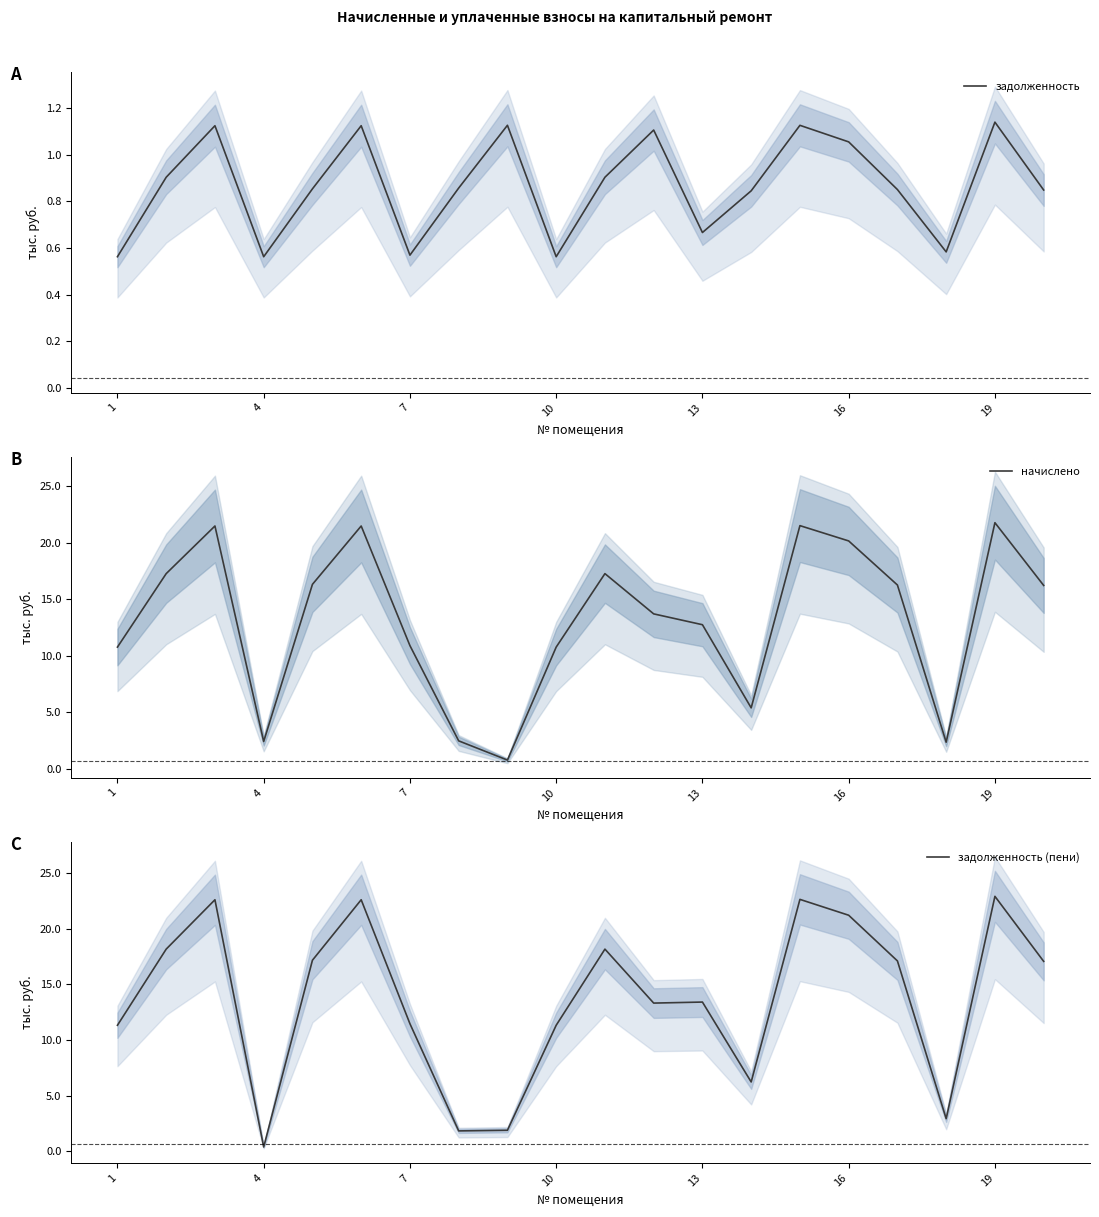

True or false: задолженность has a value of 0.2 at 10.

False